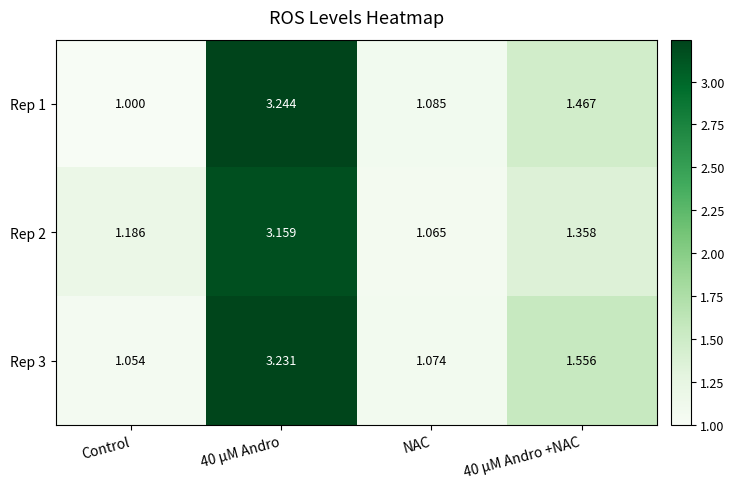

What is the total value across all series at 40 μM Andro?

9.6